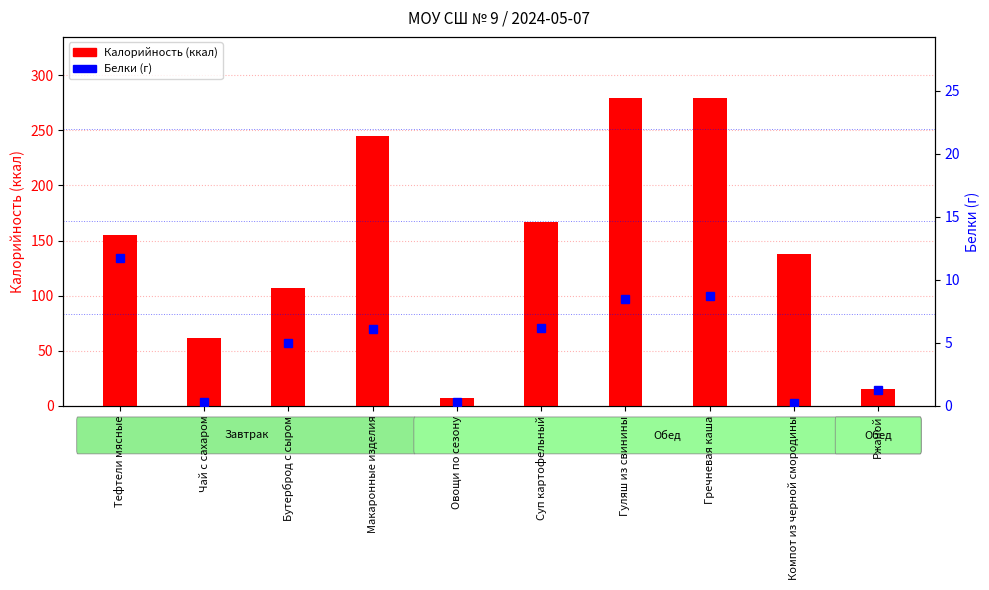

True or false: Белки has a value of 0.6 at Ржаной.

False